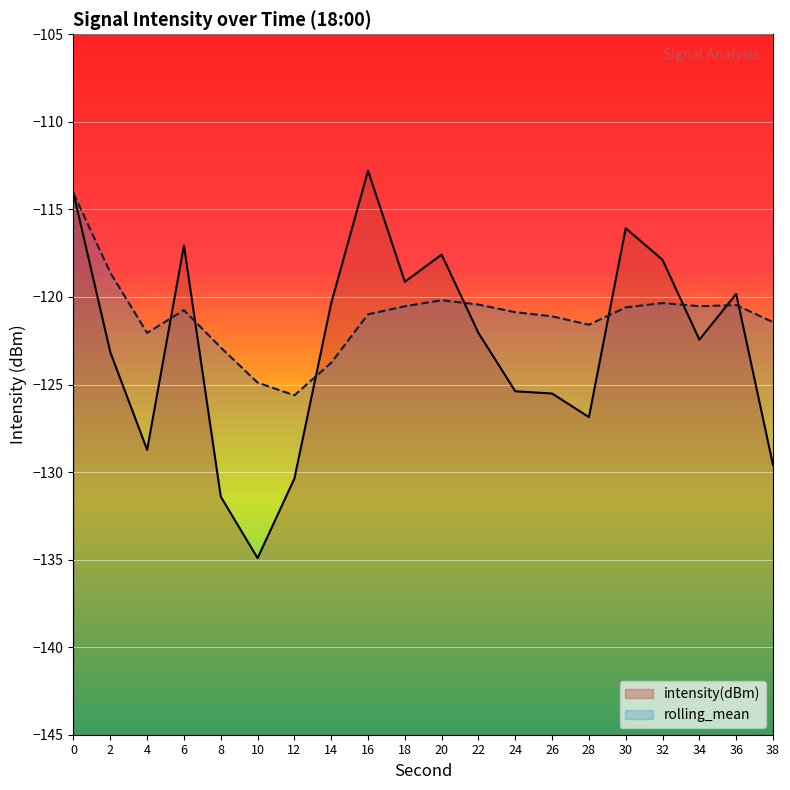

Where is the first local maximum for rolling_mean?

6